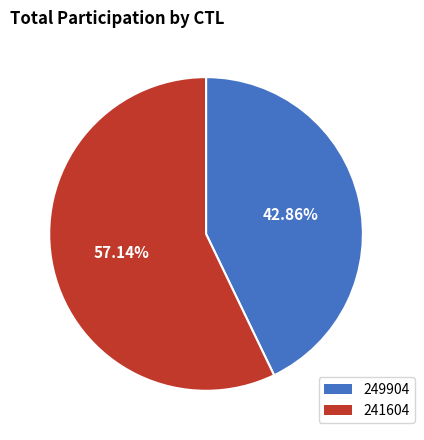

To the nearest percent, what percentage of the pie is 249904?

43%